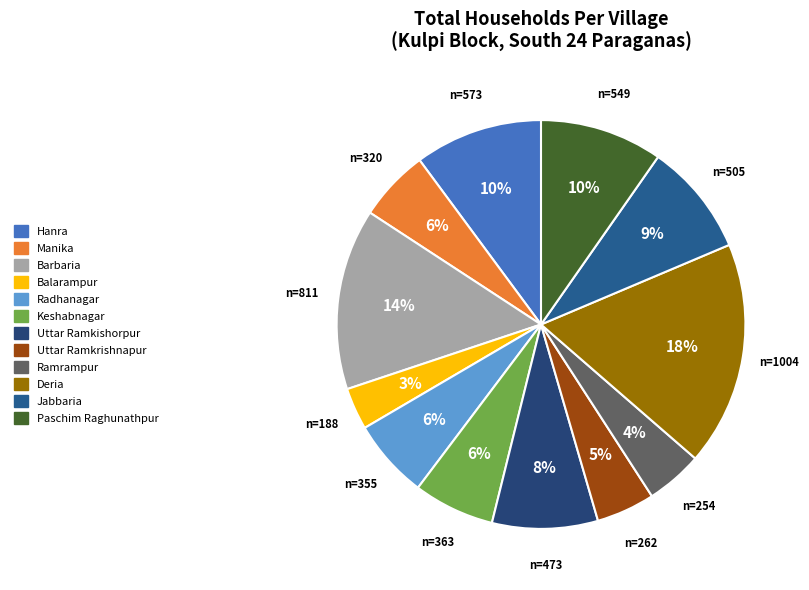

Count the number of slices in the pie.

12